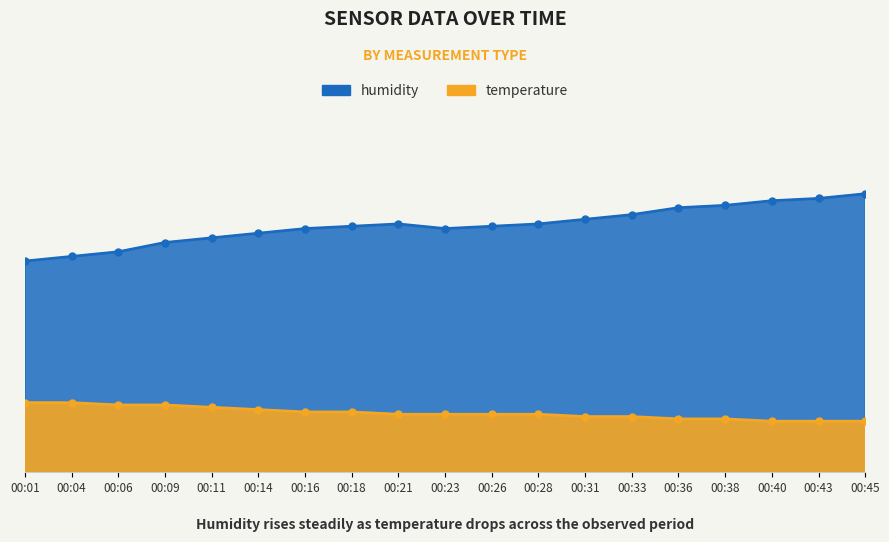

How many lines are shown in the chart?

2